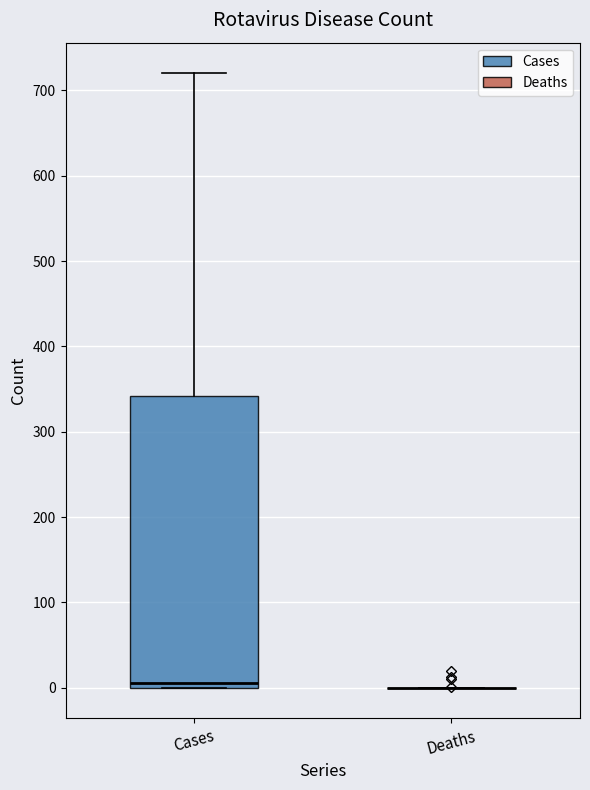

Which box is the tallest, from its lower edge to its upper edge?

Cases